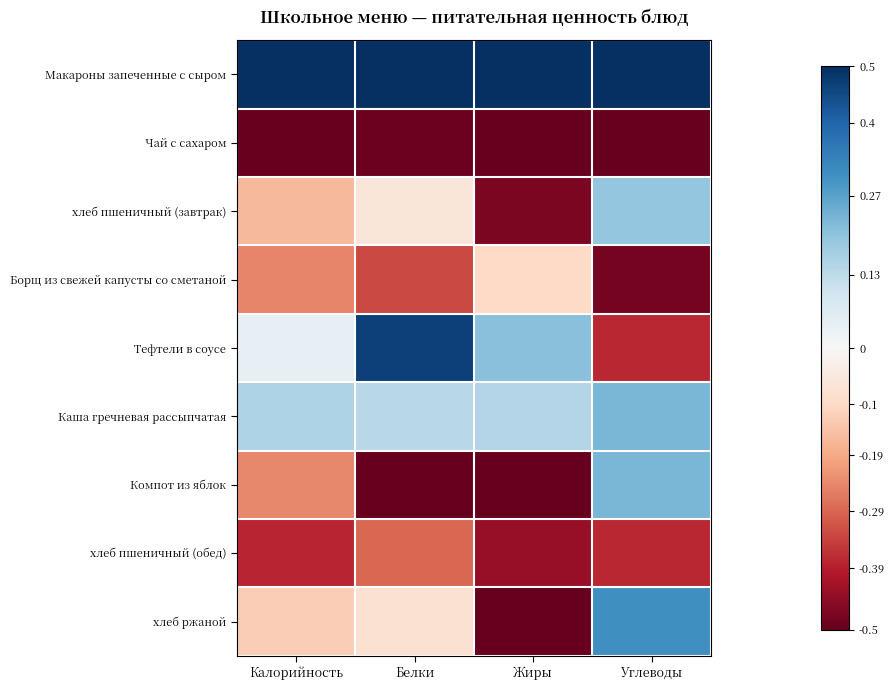

Rank the series at Жиры from lowest to highest value.

Компот из яблок, хлеб ржаной, Чай с сахаром, хлеб пшеничный (завтрак), хлеб пшеничный (обед), Борщ из свежей капусты со сметаной, Каша гречневая рассыпчатая, Тефтели в соусе, Макароны запеченные с сыром